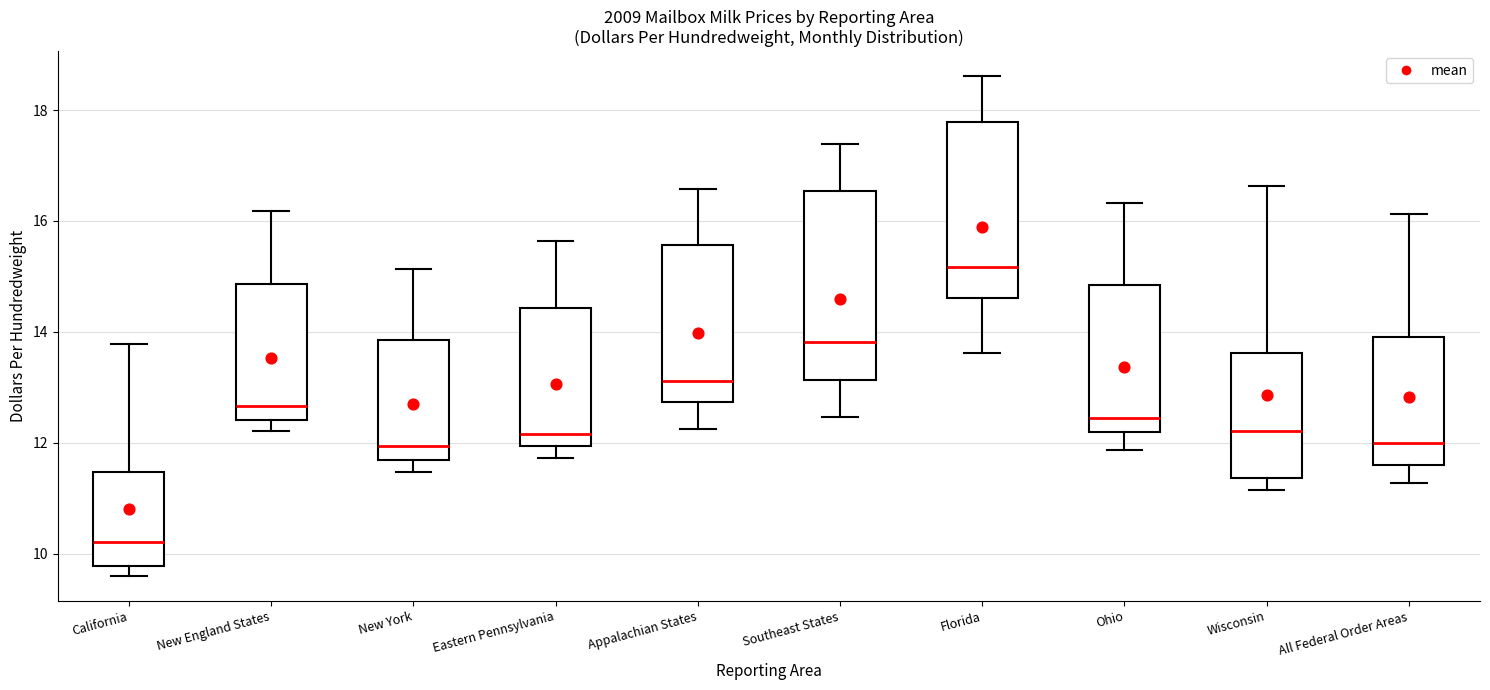

Reading left to right, transcribe this box plot: for each box, give where its median line is, the range the box spans, and where its two whiskers end, as read against the y-axis. The values are not printed on the chart, so give them approximately, as read against the axis.

California: median 10.2, box 9.8 to 11.4, whiskers 9.6 to 13.8
New England States: median 12.6, box 12.4 to 14.8, whiskers 12.2 to 16.2
New York: median 12.0, box 11.6 to 13.8, whiskers 11.4 to 15.2
Eastern Pennsylvania: median 12.2, box 12.0 to 14.4, whiskers 11.8 to 15.6
Appalachian States: median 13.2, box 12.8 to 15.6, whiskers 12.2 to 16.6
Southeast States: median 13.8, box 13.2 to 16.6, whiskers 12.4 to 17.4
Florida: median 15.2, box 14.6 to 17.8, whiskers 13.6 to 18.6
Ohio: median 12.4, box 12.2 to 14.8, whiskers 11.8 to 16.4
Wisconsin: median 12.2, box 11.4 to 13.6, whiskers 11.2 to 16.6
All Federal Order Areas: median 12.0, box 11.6 to 14.0, whiskers 11.2 to 16.2